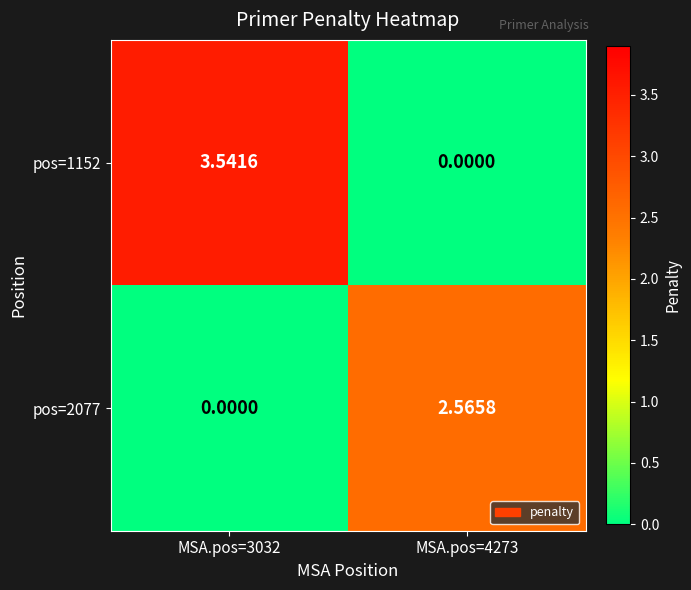

Is the value of pos=1152 at MSA.pos=3032 greater than the value of pos=2077 at MSA.pos=4273?

Yes